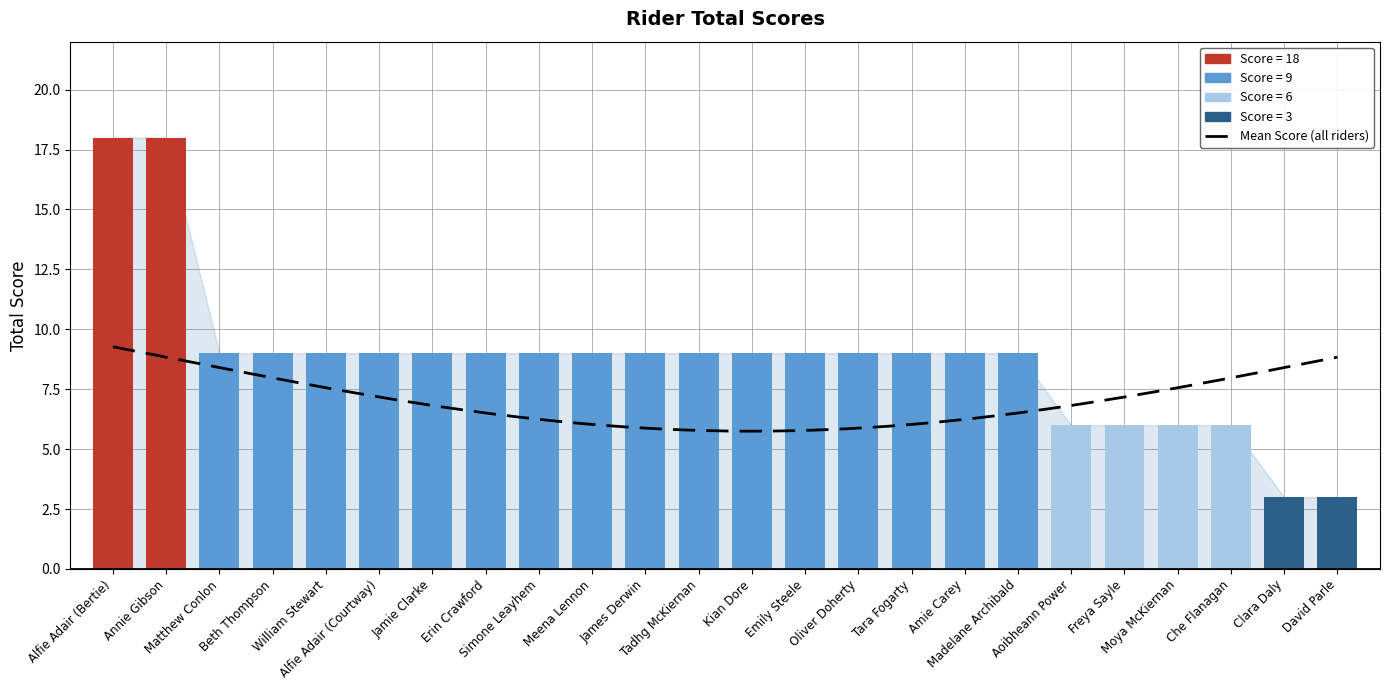

What is the value of the 8th bar from the left?

9